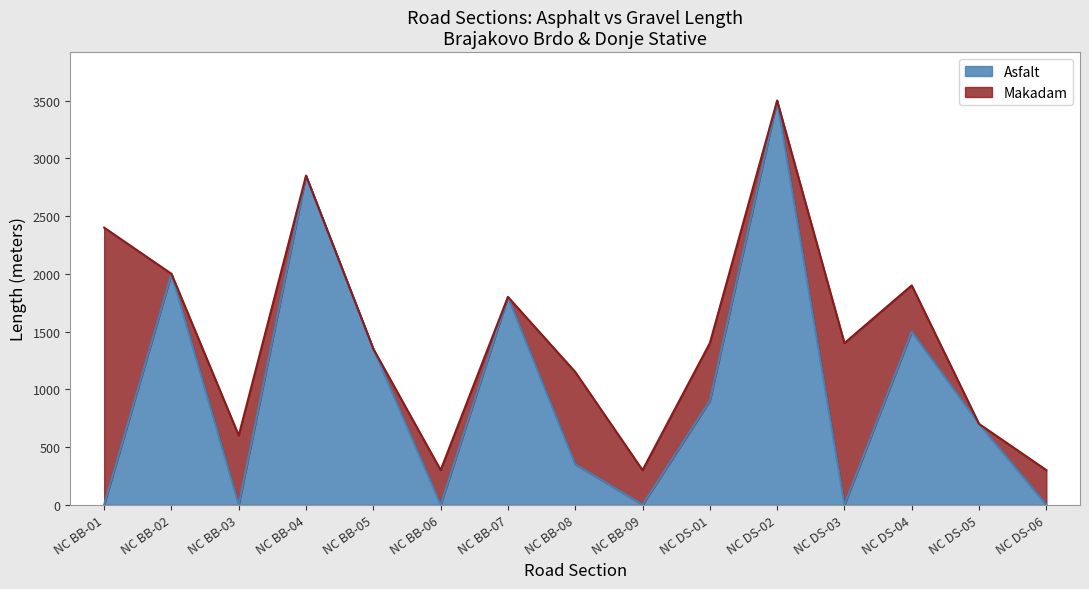

True or false: the data shows 0 at NC DS-03.

True